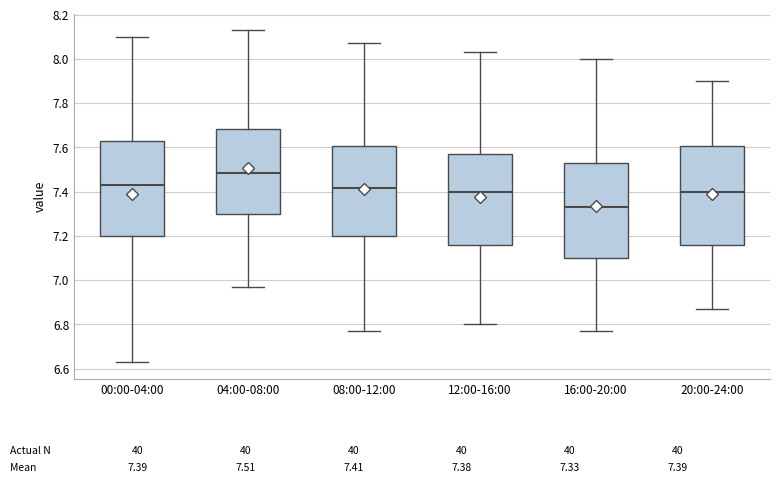

Where does the median line of the box for 00:00-04:00 sit on the y-axis? The values are not printed on the chart, so give them approximately, as read against the axis.

7.44